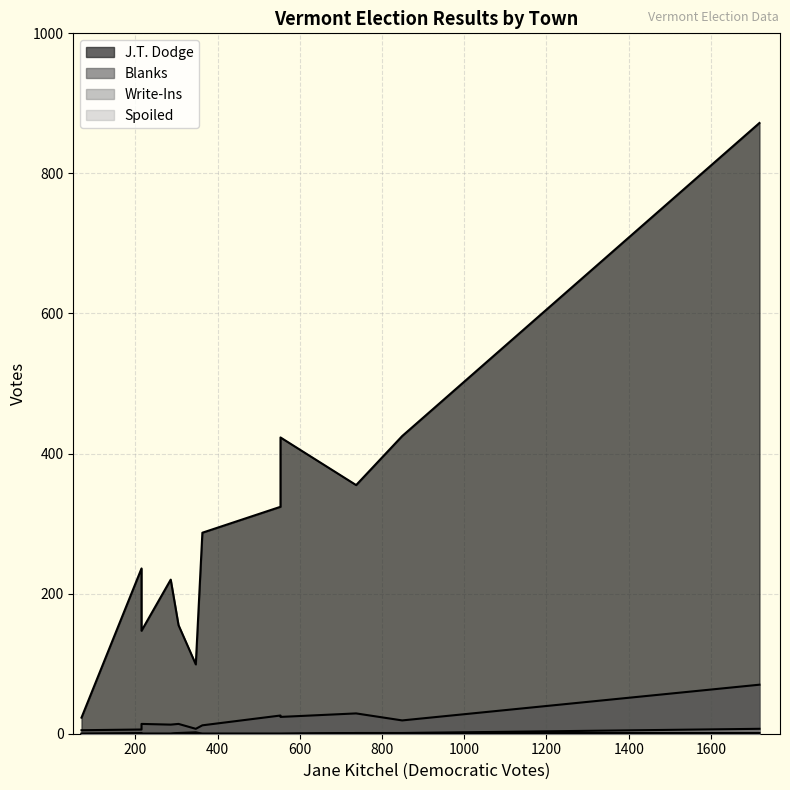

Is it true that Spoiled equals 0 at Barnet?

True